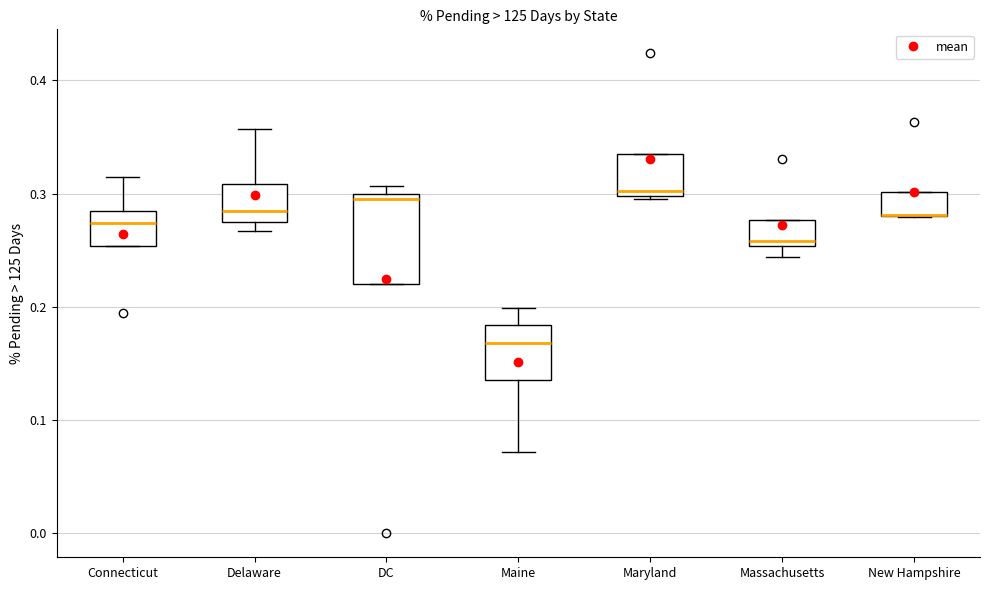

Reading left to right, read every box against the y-axis: the position of its median line, the range the box covers, and the ends of its whiskers. The values are not printed on the chart, so give them approximately, as read against the axis.

Connecticut: median 0.27, box 0.25 to 0.28, whiskers 0.25 to 0.31
Delaware: median 0.28, box 0.27 to 0.31, whiskers 0.27 (just below the box's lower edge) to 0.36
DC: median 0.30 (just below the box's upper edge), box 0.22 to 0.30, whiskers 0.22 to 0.31
Maine: median 0.17, box 0.14 to 0.18, whiskers 0.07 to 0.20
Maryland: median 0.30 (just above the box's lower edge), box 0.30 to 0.34, whiskers 0.30 to 0.34
Massachusetts: median 0.26, box 0.25 to 0.28, whiskers 0.24 to 0.28
New Hampshire: median 0.28 (drawn on the box's lower edge), box 0.28 to 0.30, whiskers 0.28 to 0.30